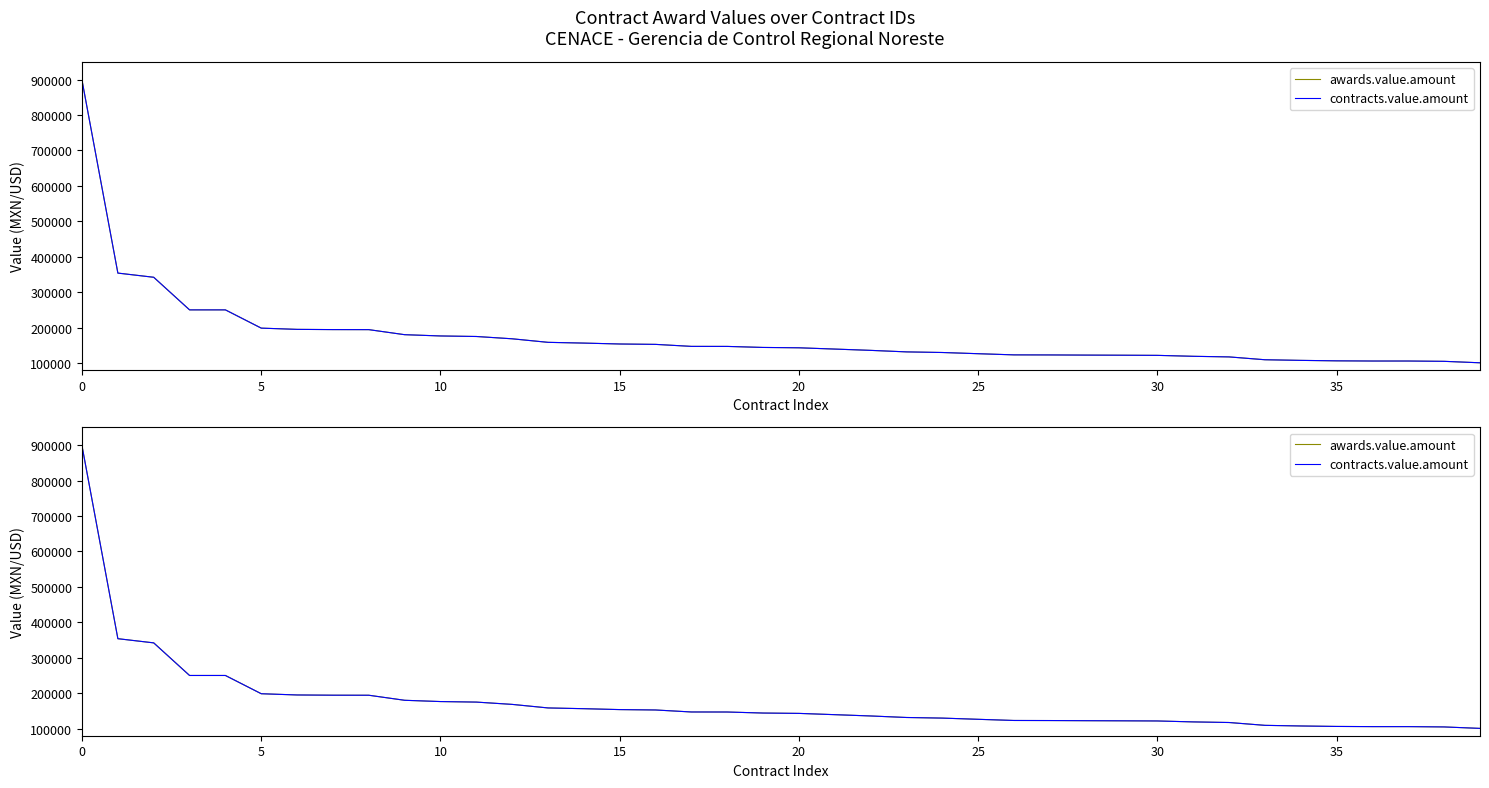

True or false: contracts.value.amount and awards.value.amount cross at least once.

False